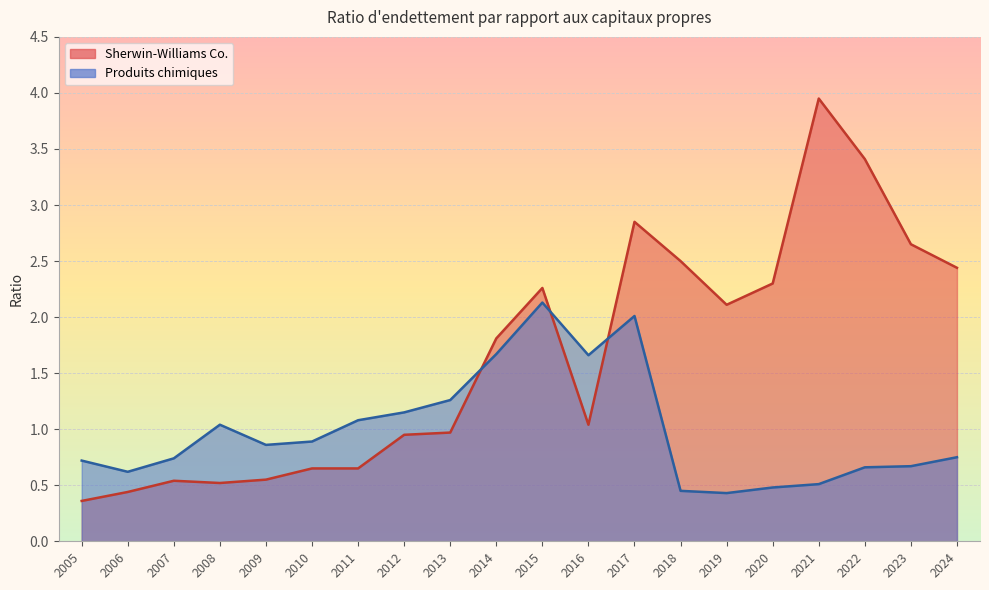

What is the difference between the maximum and minimum values in the Sherwin-Williams Co. series?

3.6